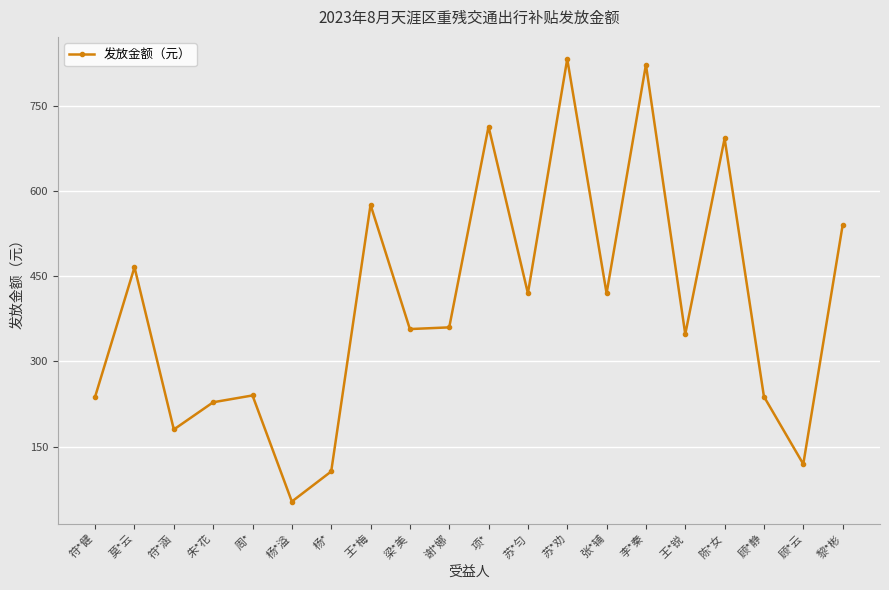

What is the greatest value displayed?

833